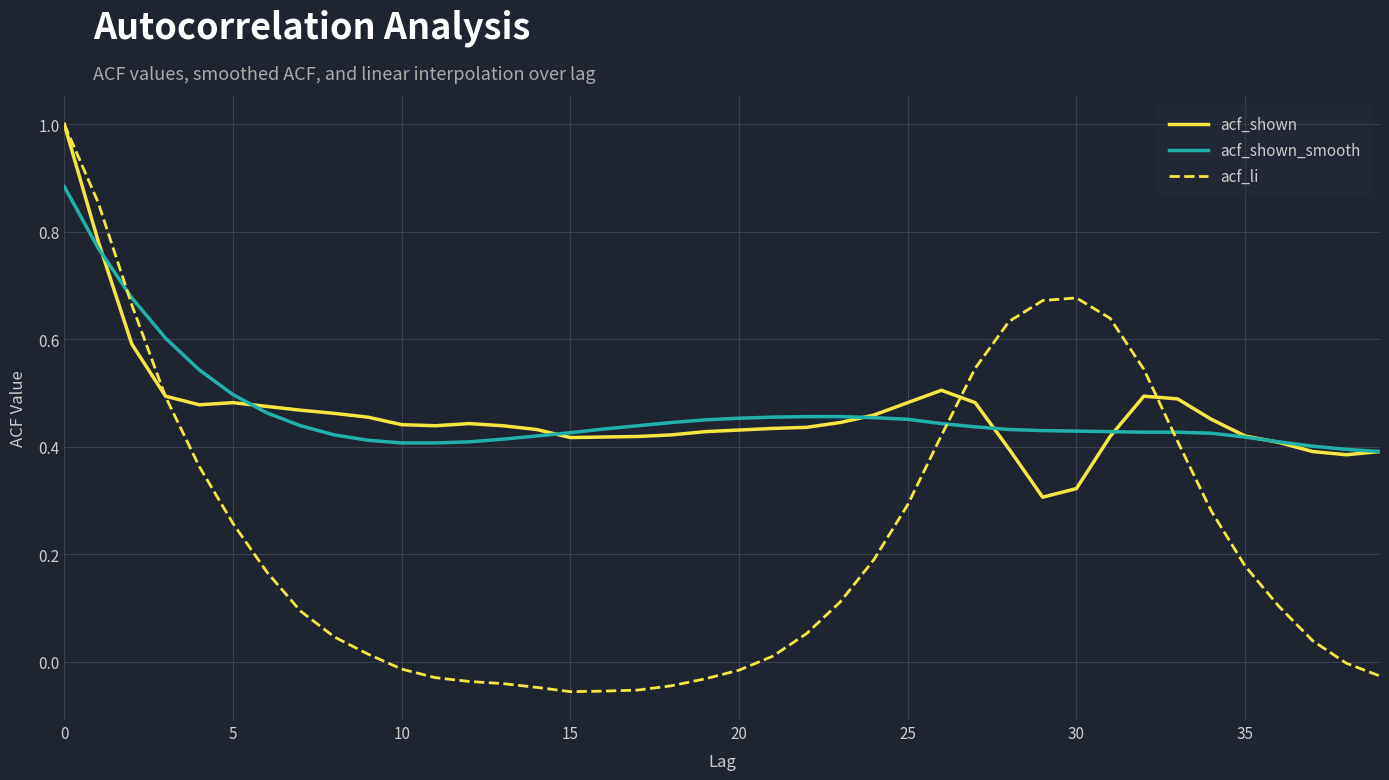

Which series has the widest spread of values?

acf_li